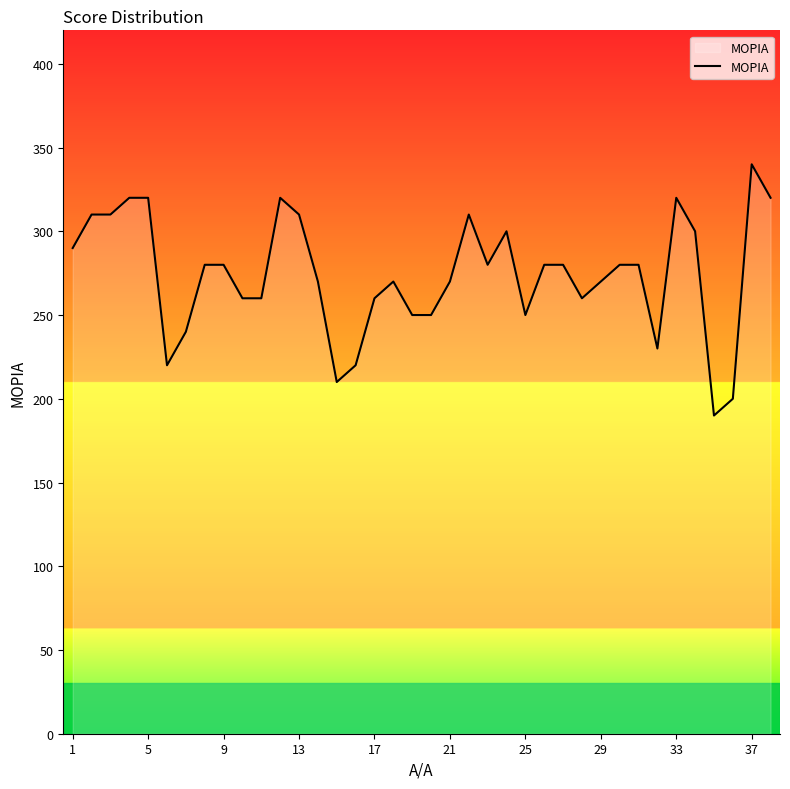

What is the sum of all values?

10410